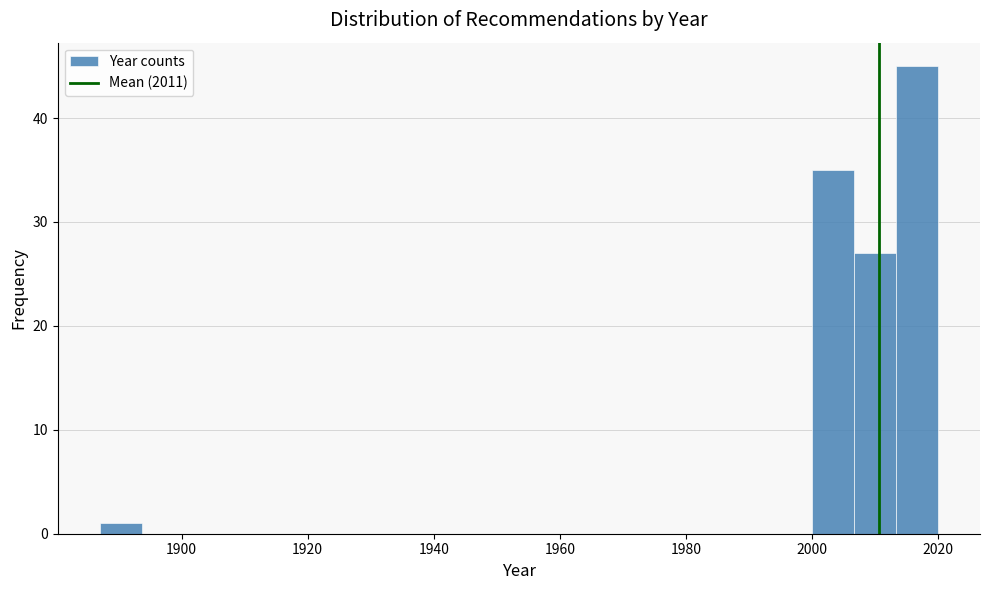

Read against the x-axis, roughly where is the centre of the tallest bar?

2016